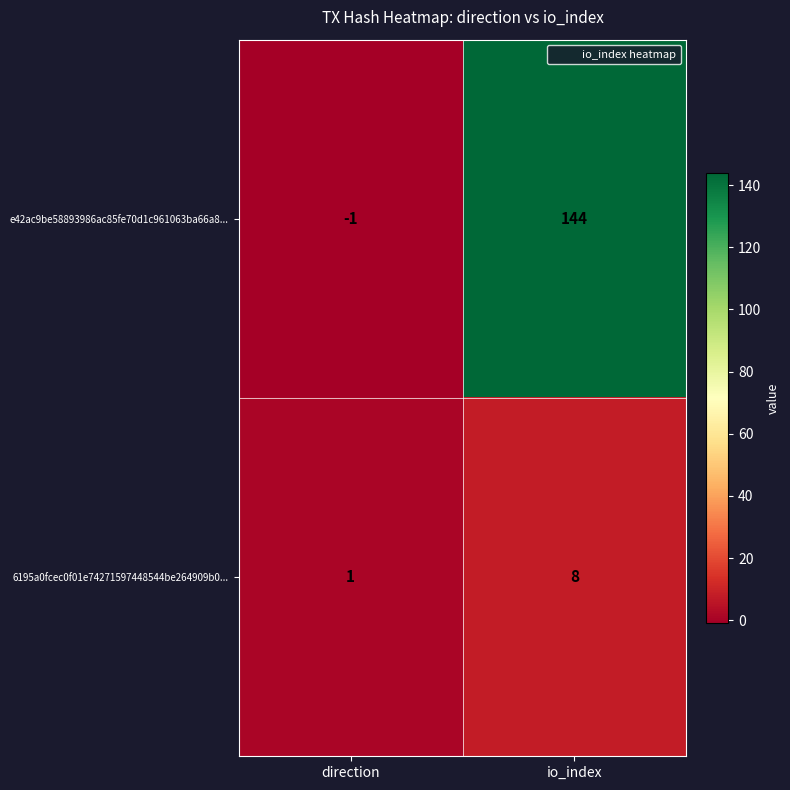

How many values in e42ac9be58893986ac85fe70d1c961063ba66a8... are above zero?

1